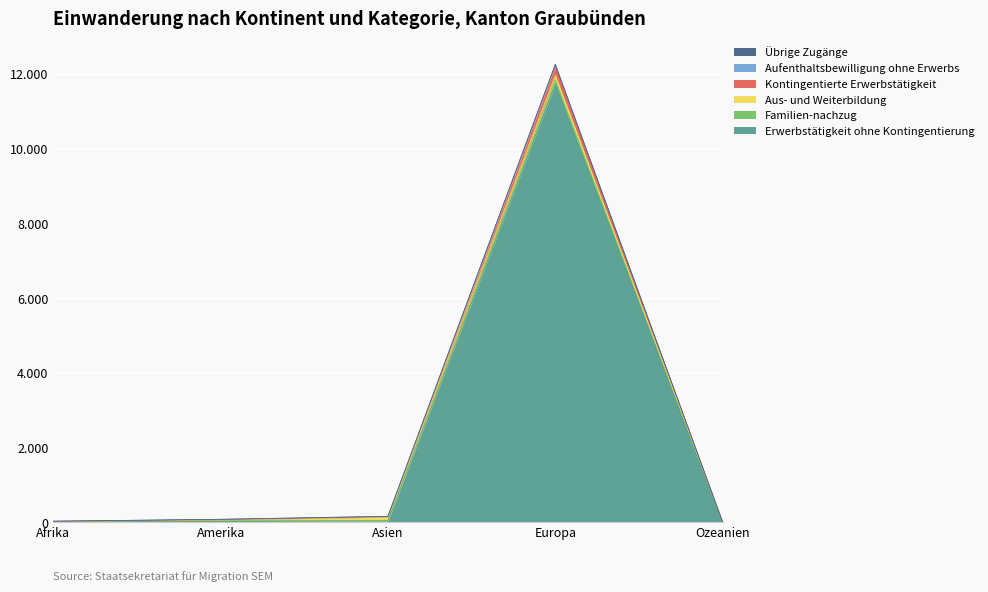

True or false: Kontingentierte Erwerbstätigkeit and Übrige Zugänge intersect in this chart.

False